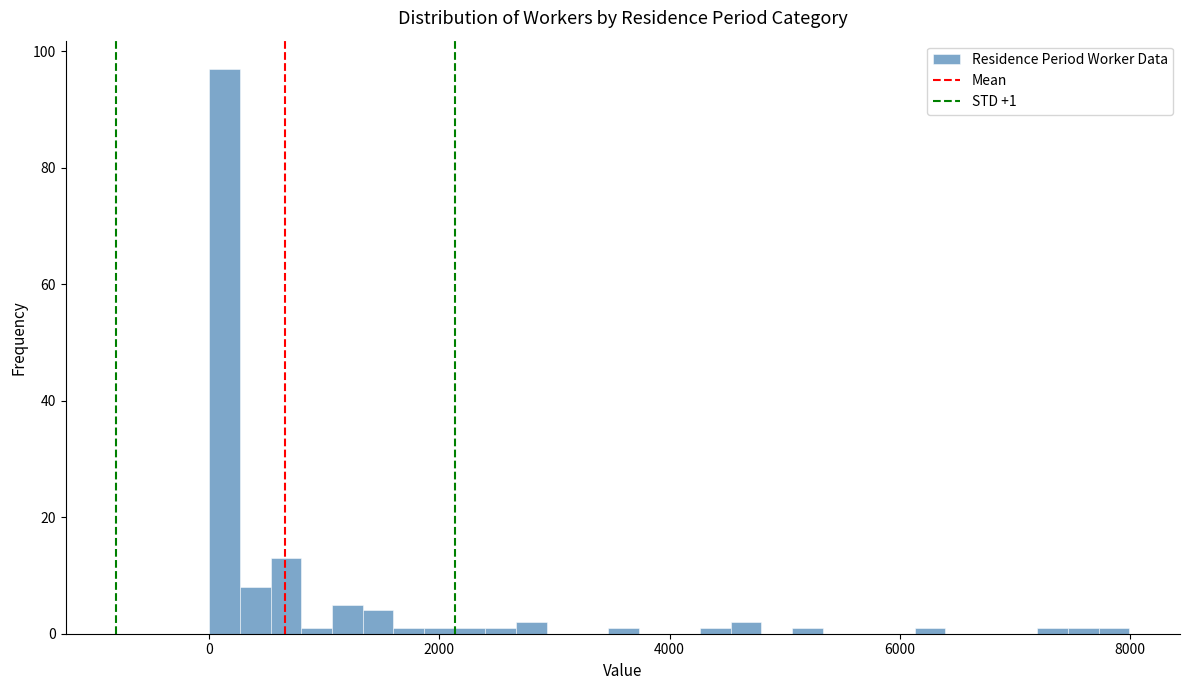

Read against the x-axis, roughly where is the centre of the tallest bar?

200